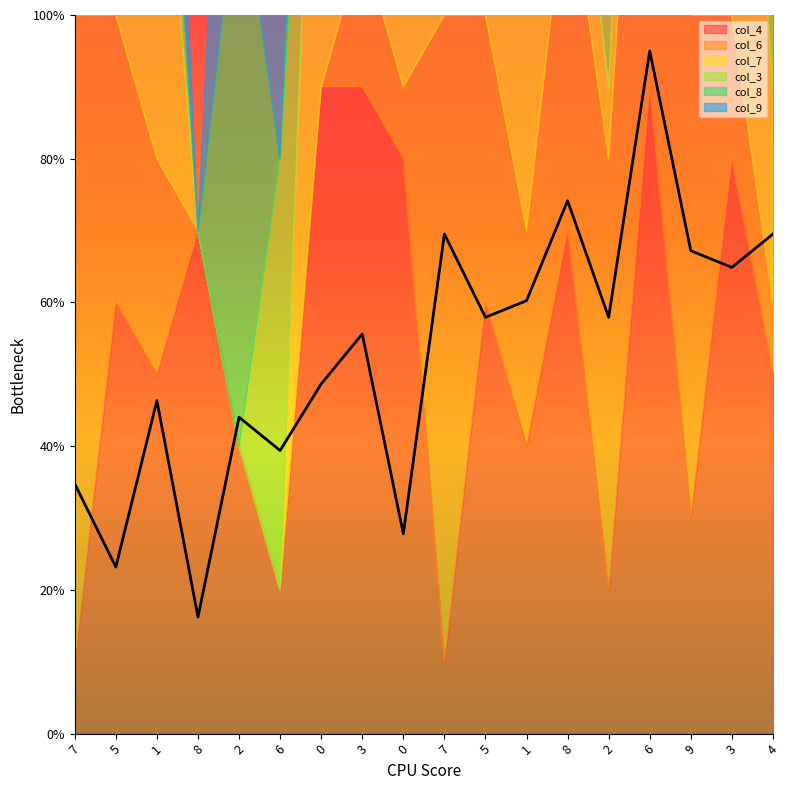

At which category is the sum across all series the highest?

6